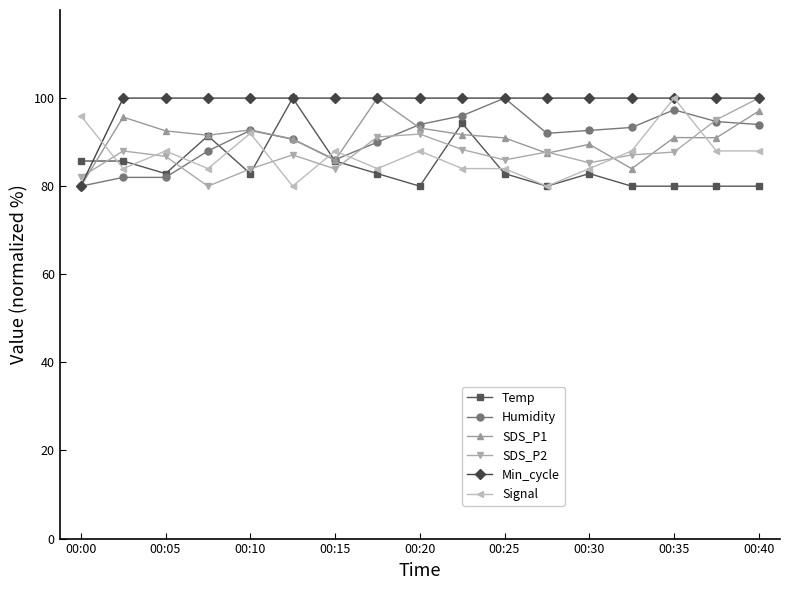

What is the maximum value for Signal?

100.0